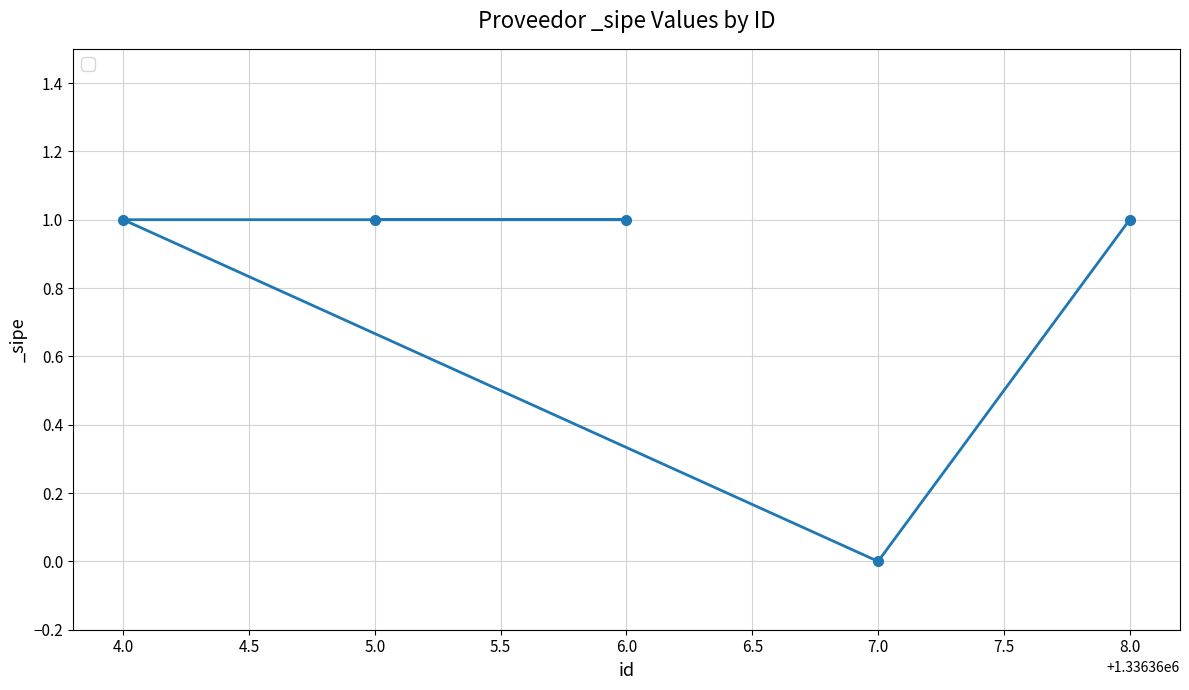

What is the difference between the maximum and minimum values?

1